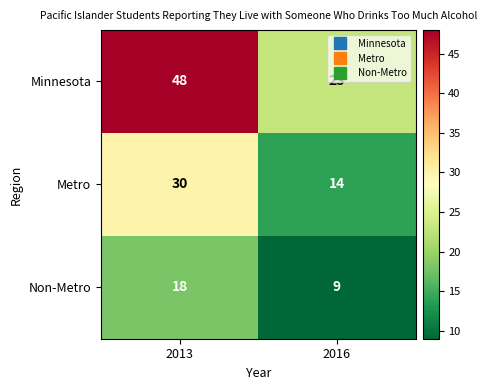

What is the sum of the Non-Metro values at 2013 and 2016?

27